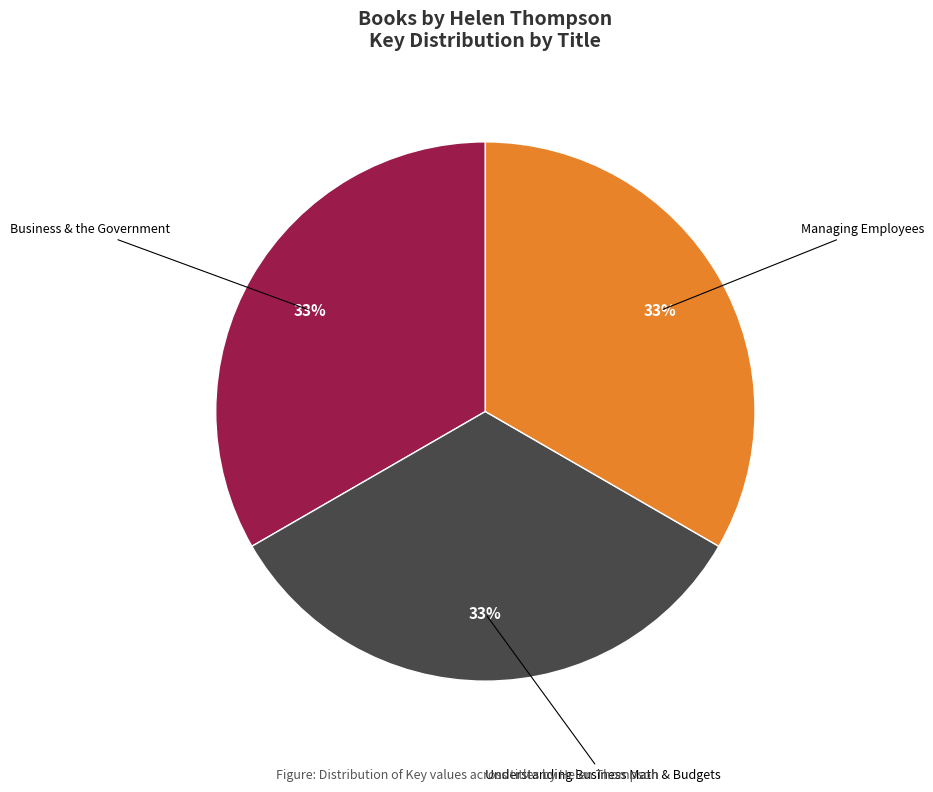

Combined, do Business & the Government and Managing Employees account for over 50%?

Yes